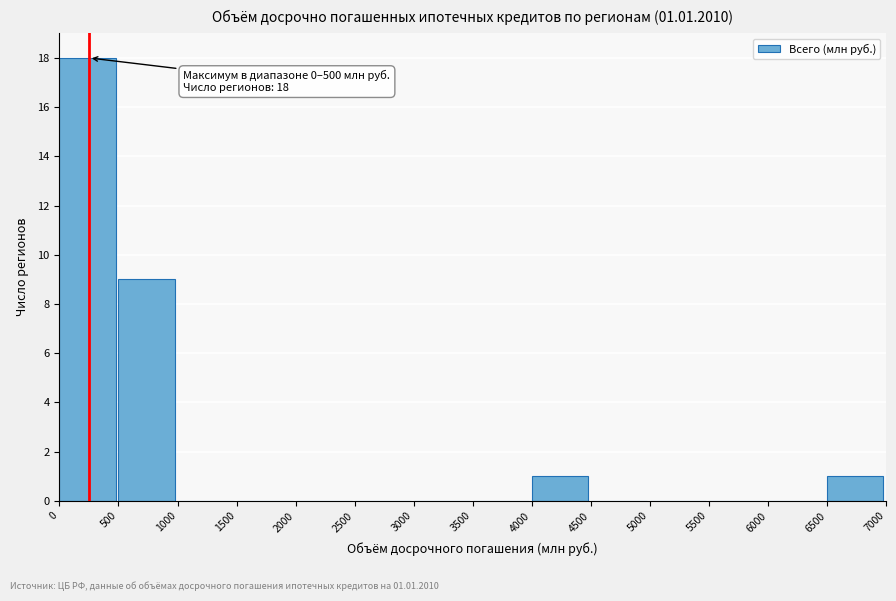

Which range on the x-axis has the tallest bar?

0 to 500